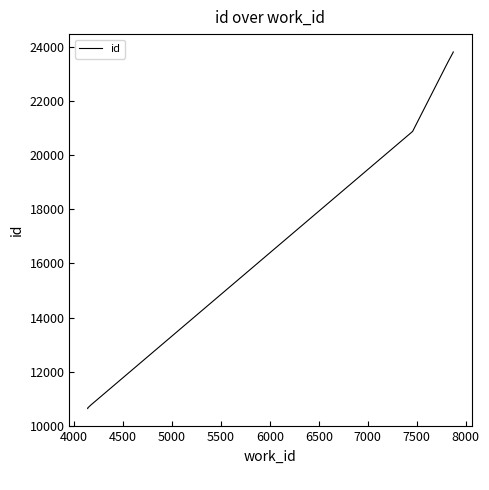

Does the chart display data point markers on the line(s)?

No